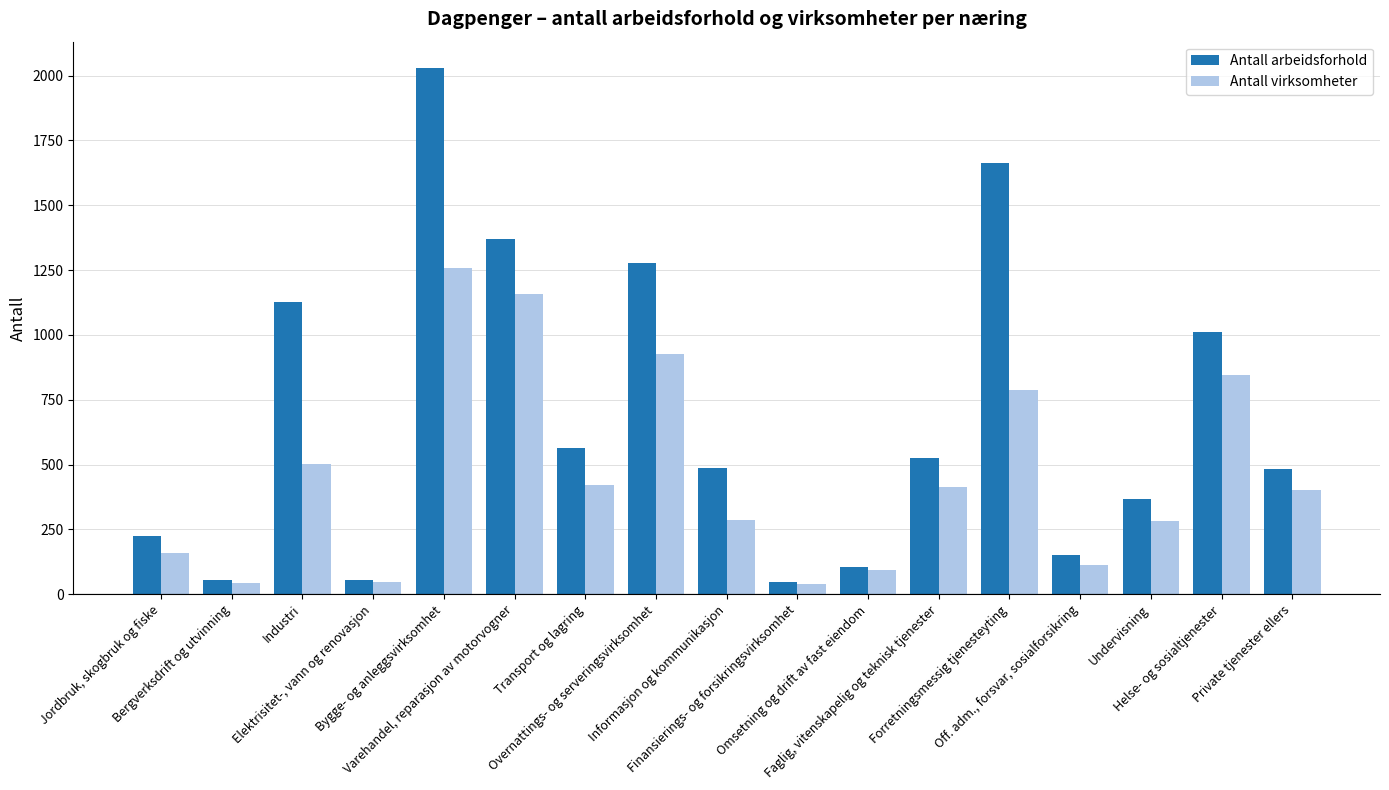

Is it true that Antall virksomheter equals 433 at Forretningsmessig tjenesteyting?

False